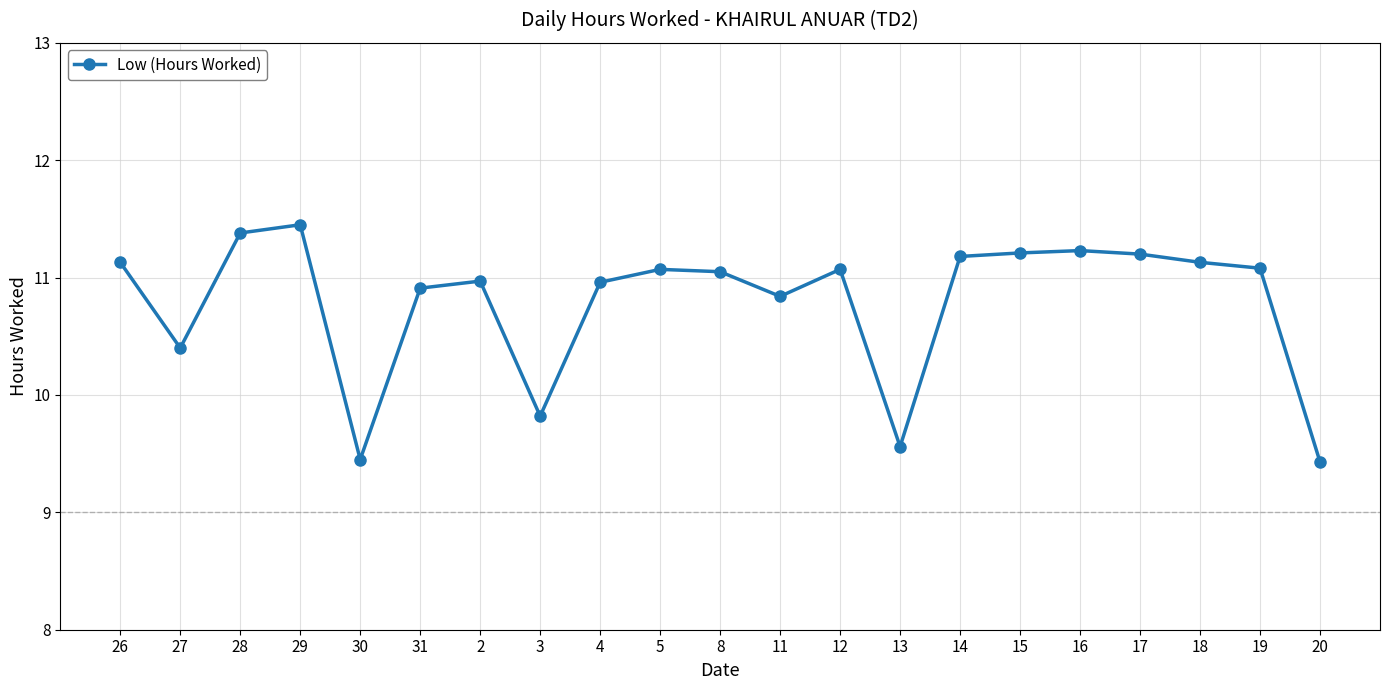

How many data points are above 11?

12